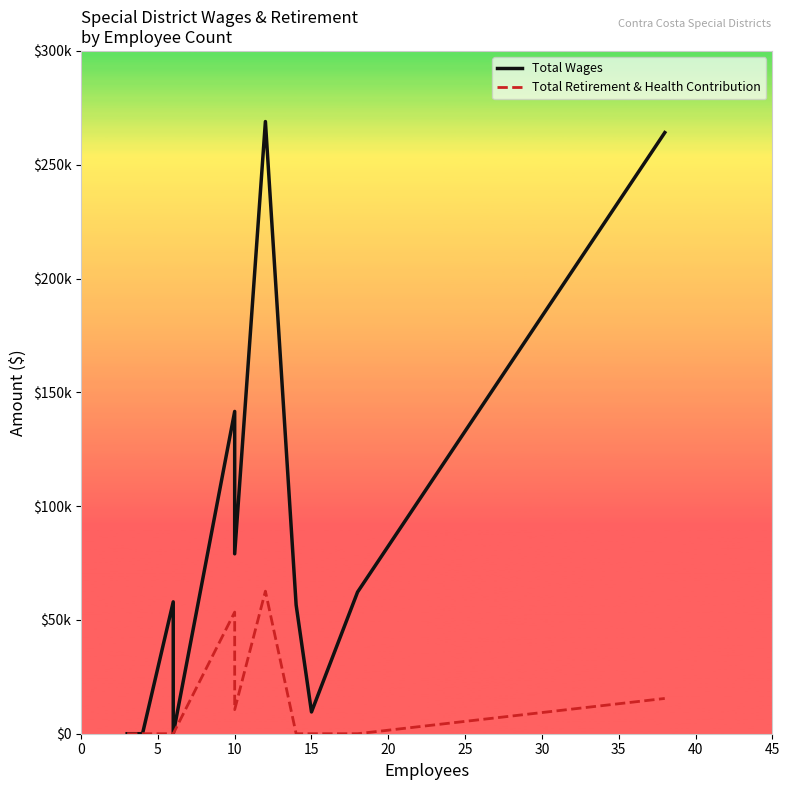

Does the chart have visible grid lines?

No